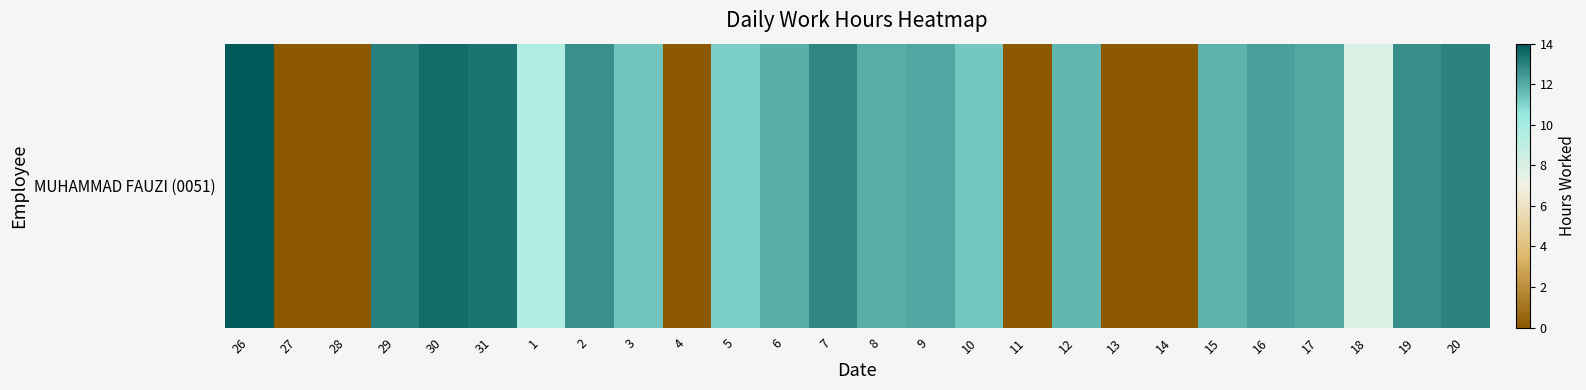

What is the ratio of the value at 2 to the value at 12?

1.1